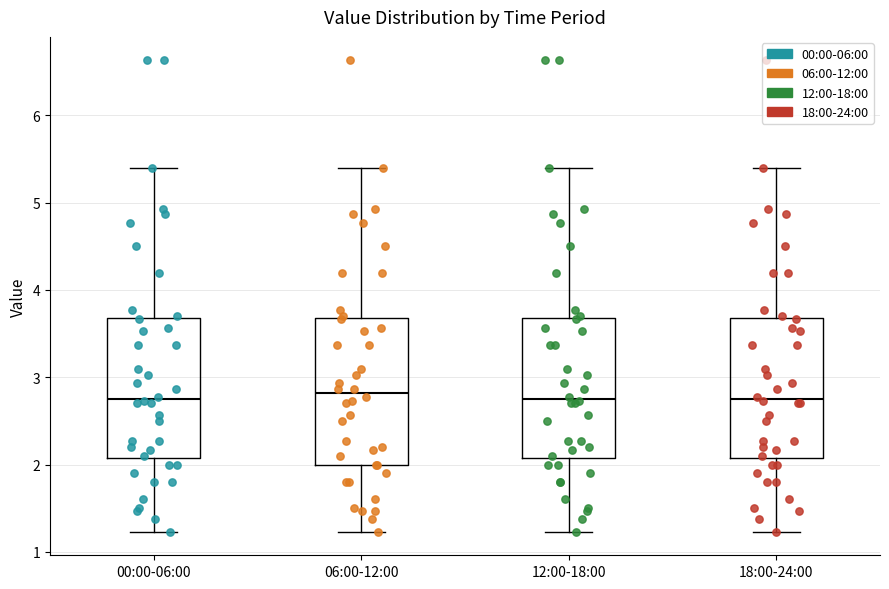

Reading left to right, read every box against the y-axis: the position of its median line, the range the box covers, and the ends of its whiskers. The values are not printed on the chart, so give them approximately, as read against the axis.

00:00-06:00: median 2.8, box 2.1 to 3.7, whiskers 1.2 to 5.4
06:00-12:00: median 2.8, box 2.0 to 3.7, whiskers 1.2 to 5.4
12:00-18:00: median 2.8, box 2.1 to 3.7, whiskers 1.2 to 5.4
18:00-24:00: median 2.8, box 2.1 to 3.7, whiskers 1.2 to 5.4